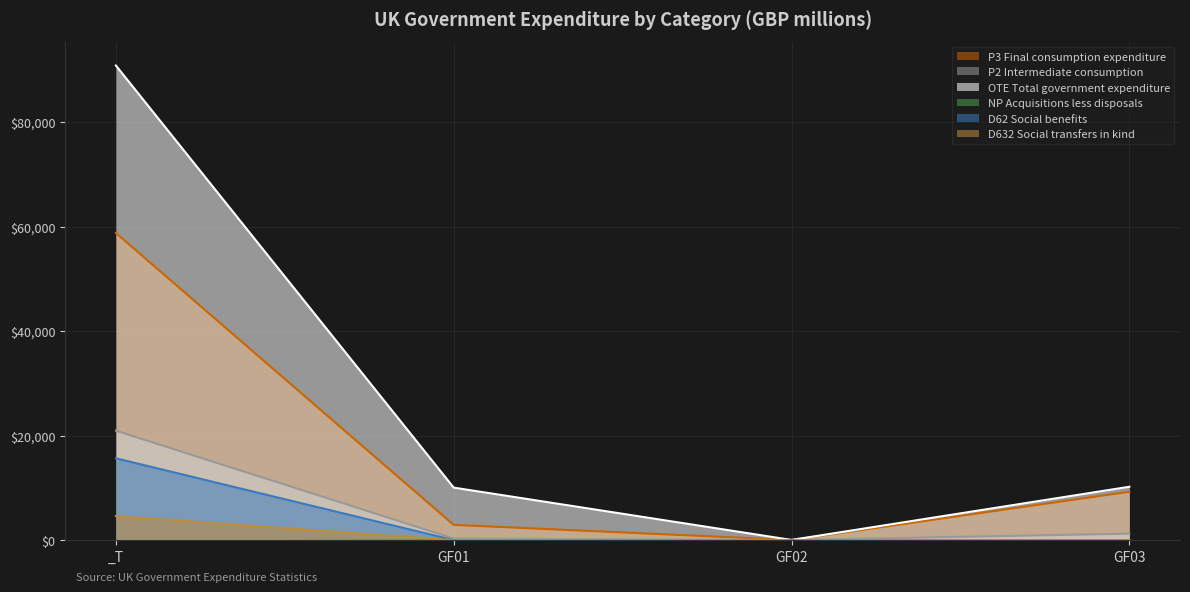

Rank the categories by P3 Final consumption expenditure value from highest to lowest.

_T, GF03, GF01, GF02